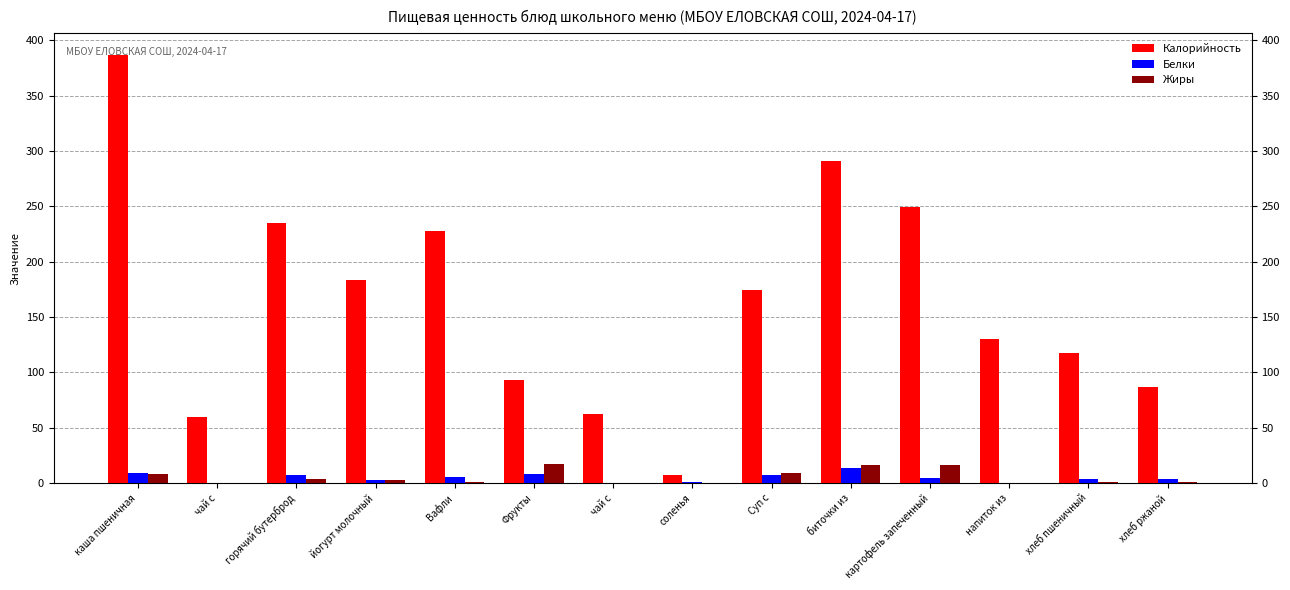

What is the difference between the Белки values at картофель запеченный and хлеб ржаной?

1.1